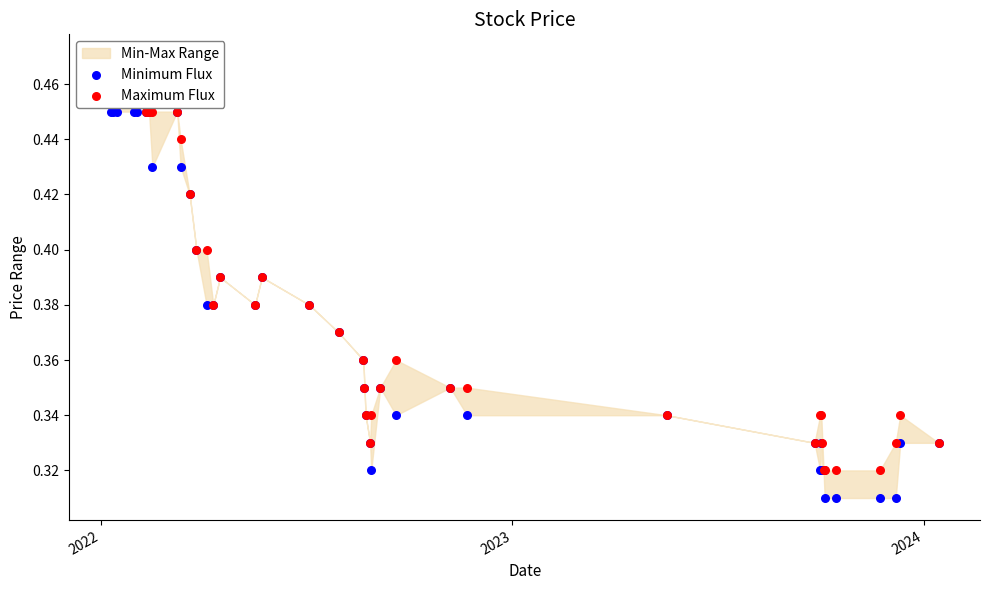

At how many categories does at least one series exceed 0?

40